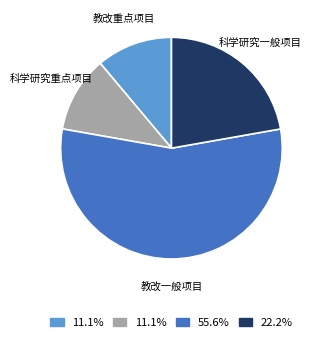

Do 教改重点项目 and 教改一般项目 together represent more than half of the pie?

Yes